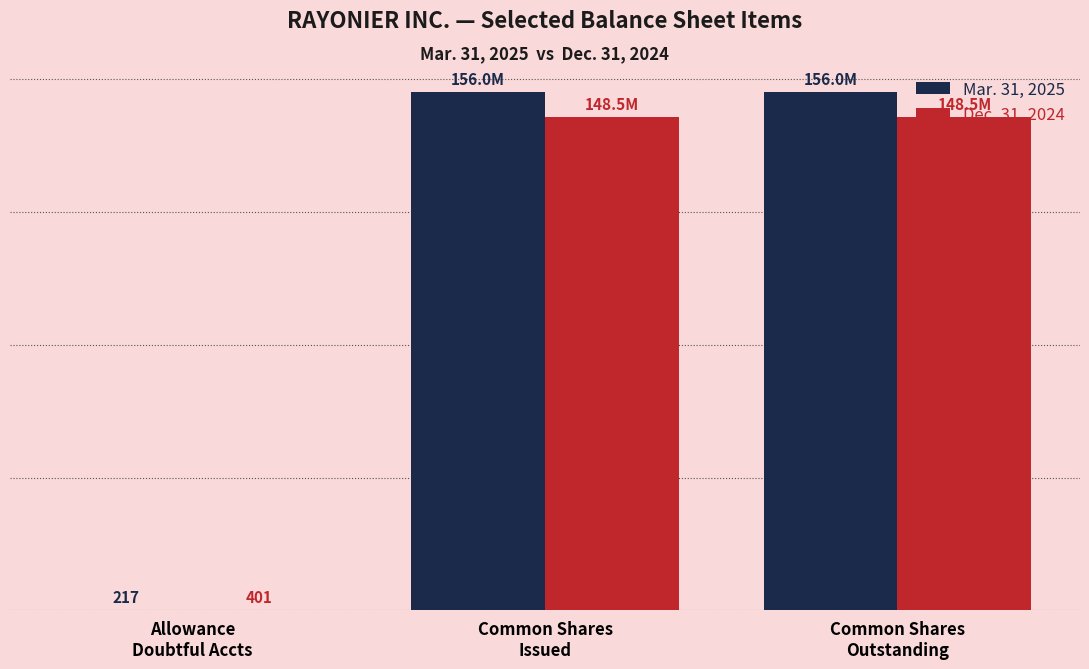

What is the total value across all series at Allowance
Doubtful Accts?

618